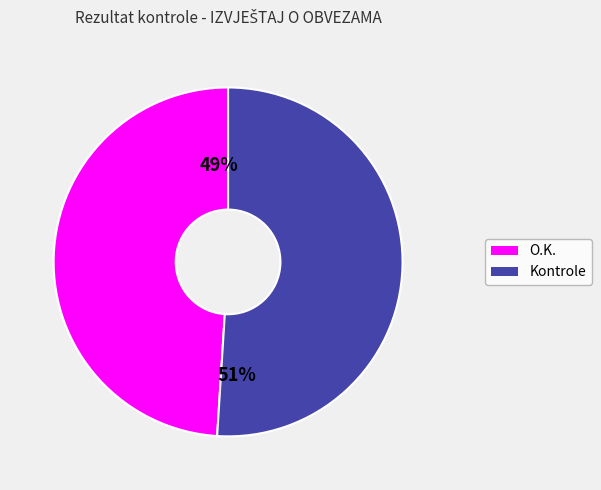

To the nearest percent, what is the average slice percentage?

50%